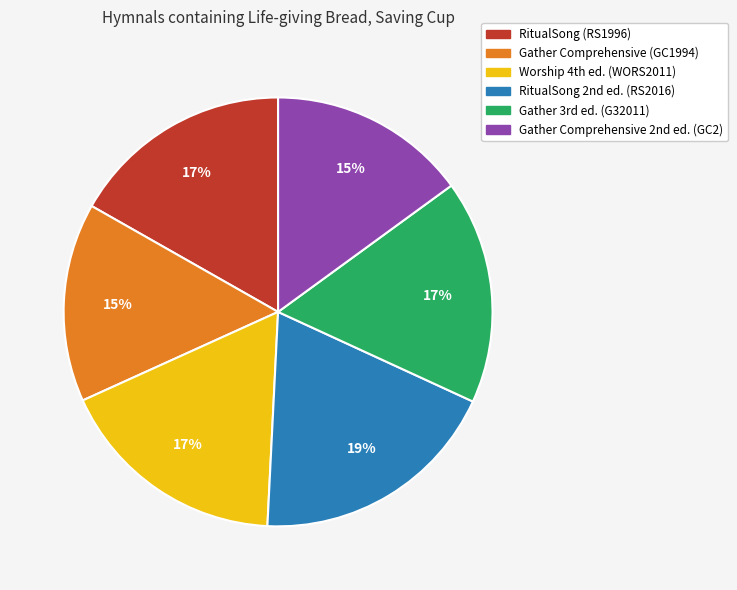

Which slice is the largest?

RitualSong 2nd ed. (RS2016)